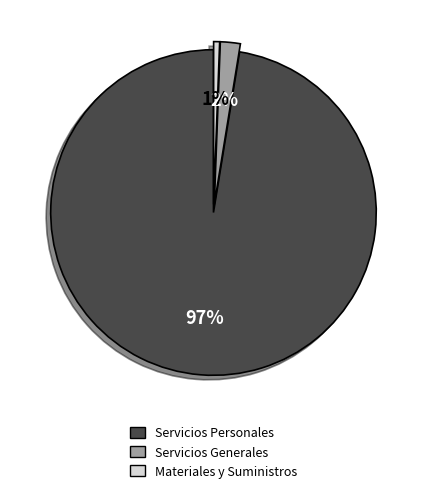

Is there a majority slice in this chart?

Yes